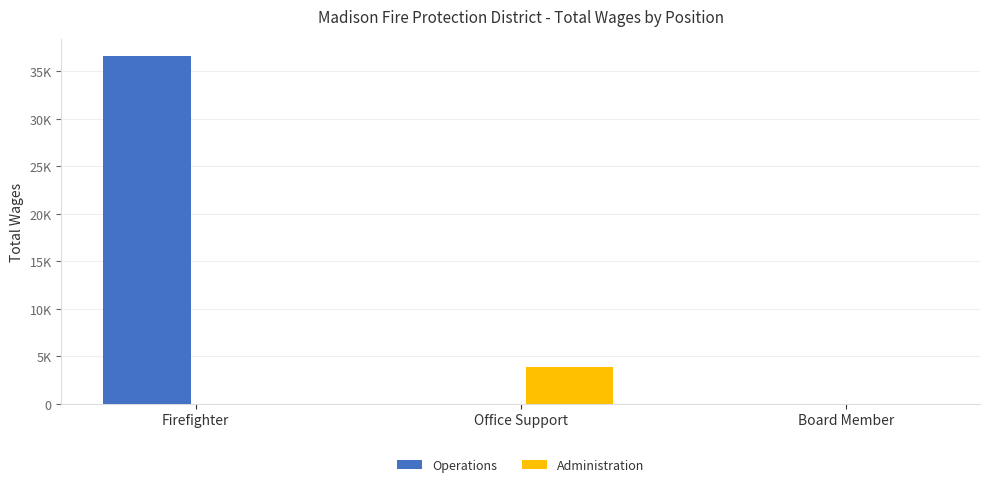

At which category does the chart reach its peak across all series?

Firefighter